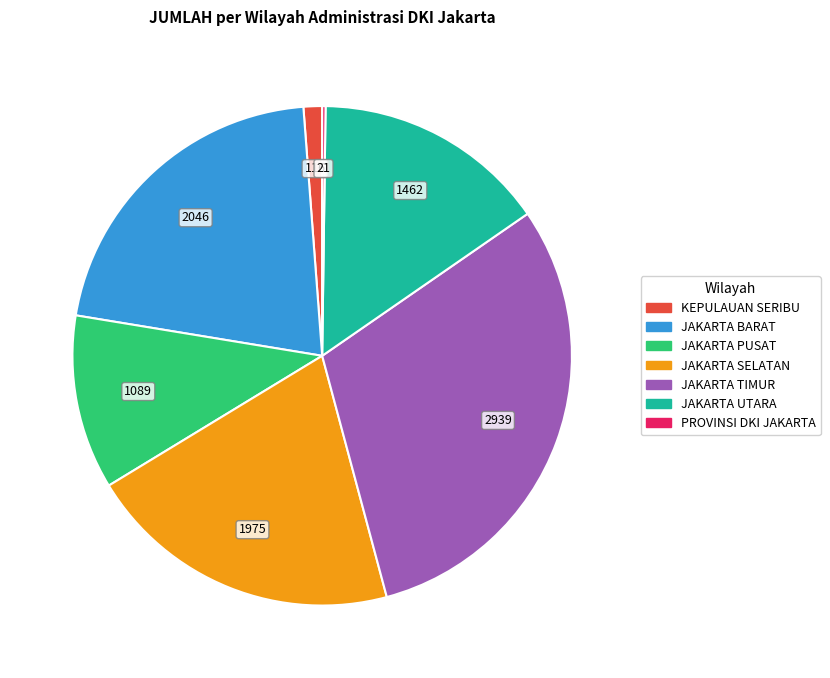

Which category has the biggest portion of the pie?

JAKARTA TIMUR